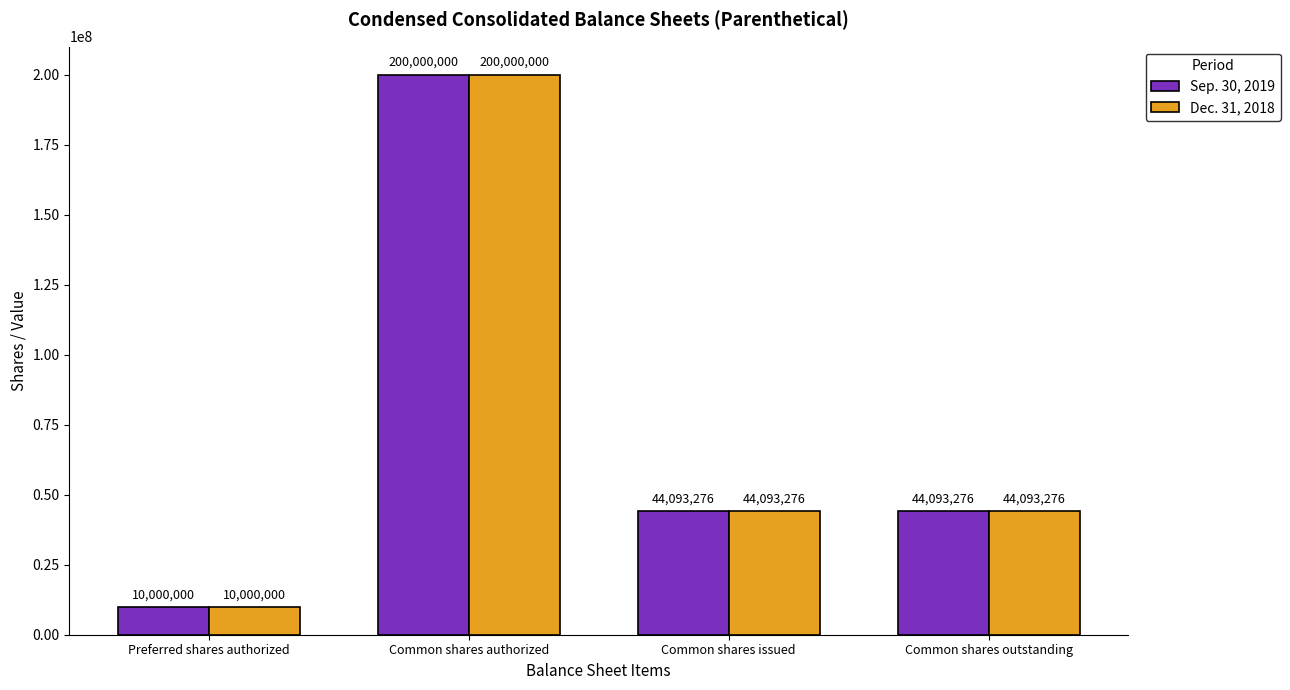

Reading left to right, transcribe all the data shown in this chart.

Sep. 30, 2019: Preferred shares authorized=10000000	Common shares authorized=200000000	Common shares issued=44093276	Common shares outstanding=44093276
Dec. 31, 2018: Preferred shares authorized=10000000	Common shares authorized=200000000	Common shares issued=44093276	Common shares outstanding=44093276